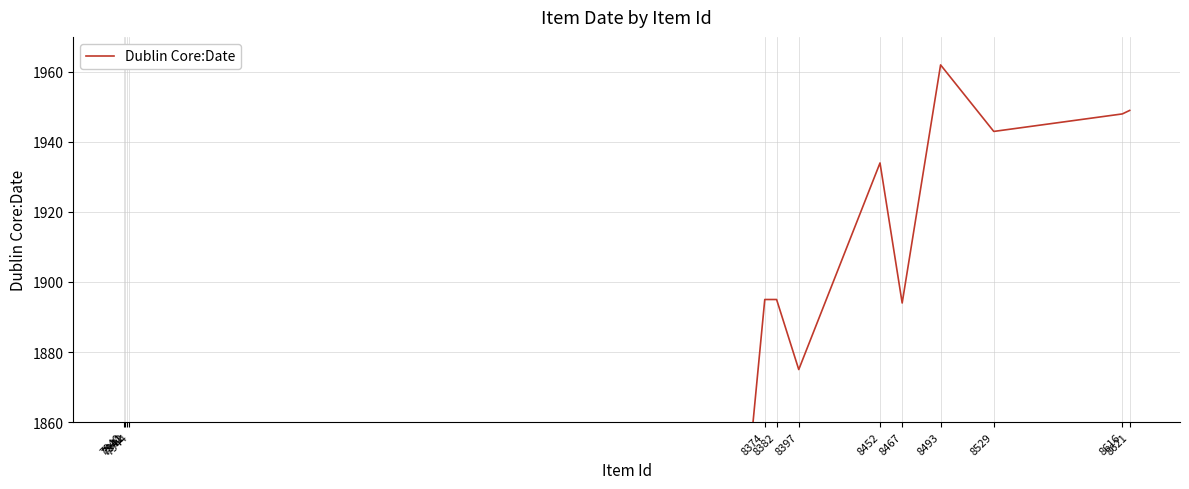

Between 8616 and 7940, which is larger?

8616